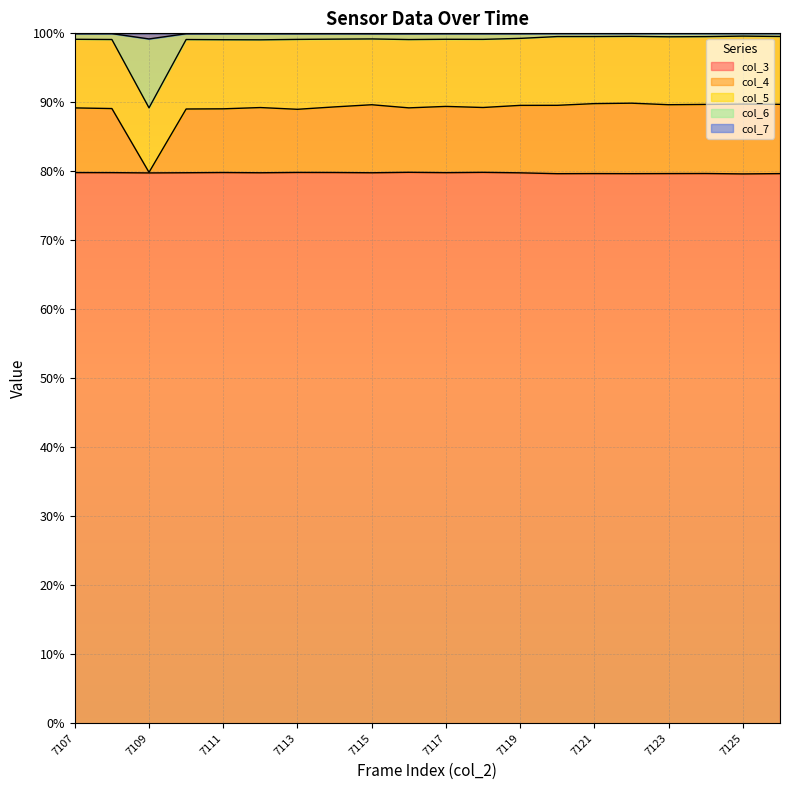

True or false: col_6 and col_7 intersect in this chart.

False